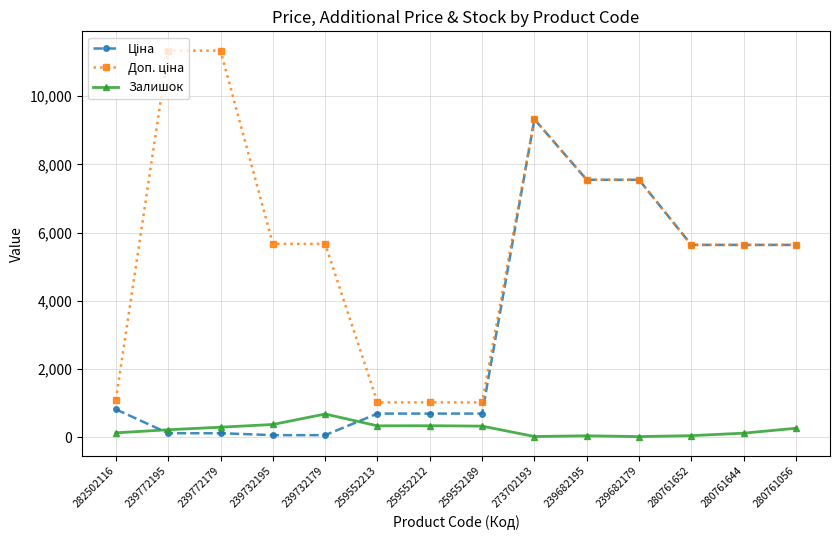

At which category is the sum across all series the highest?

273702193